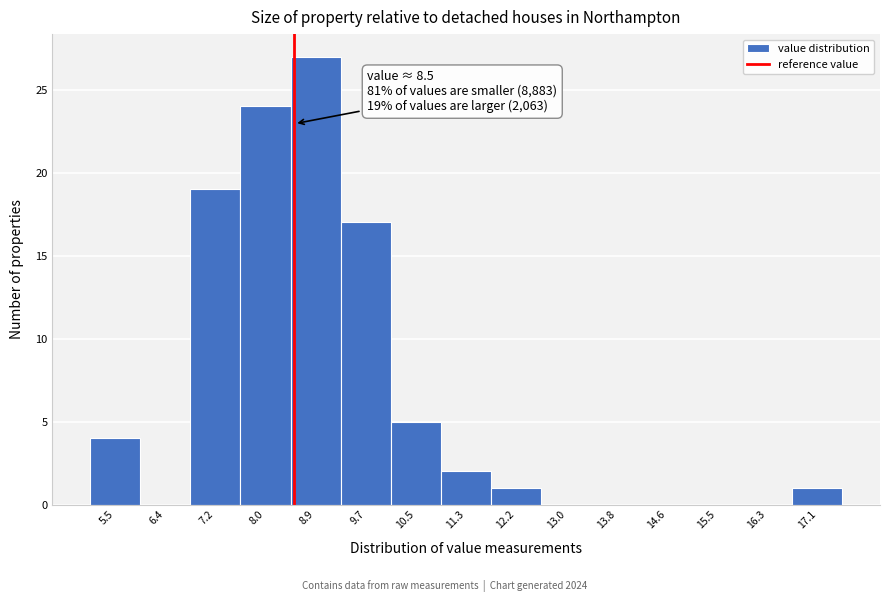

Over which range of the x-axis is the bar tallest?

8.4 to 9.3